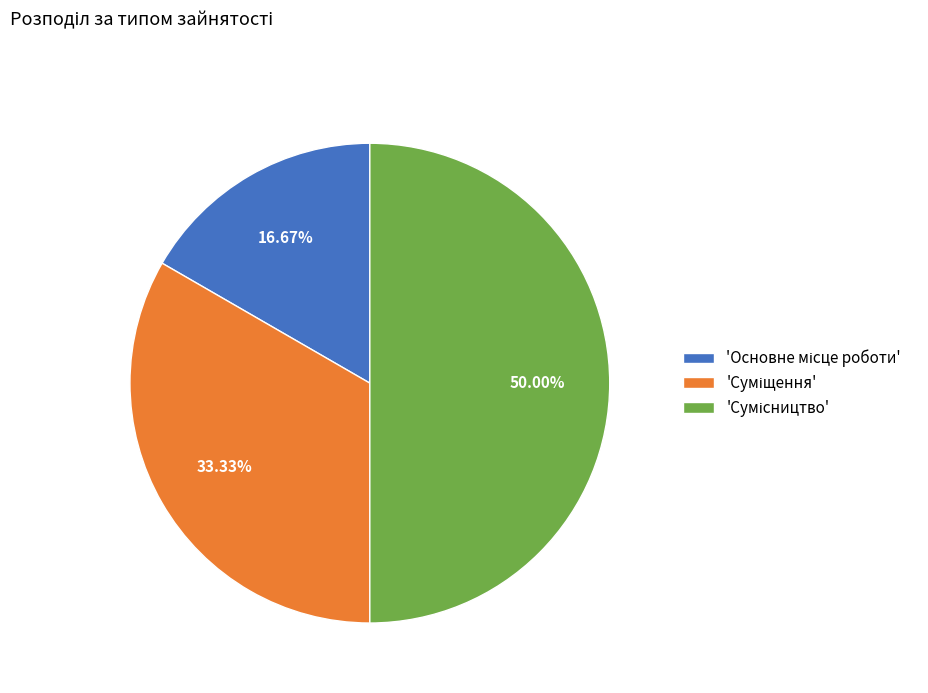

How many slices are in this pie chart?

3